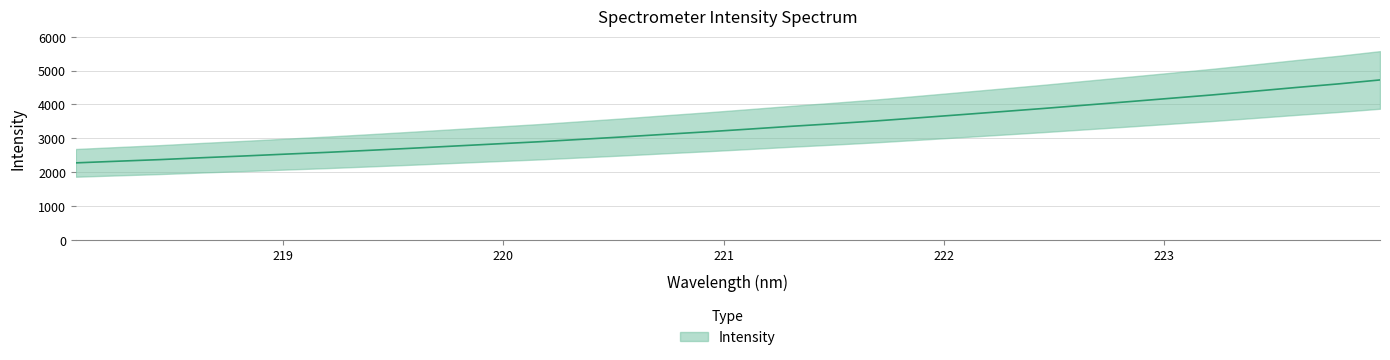

How many data points are less than 3271?

16